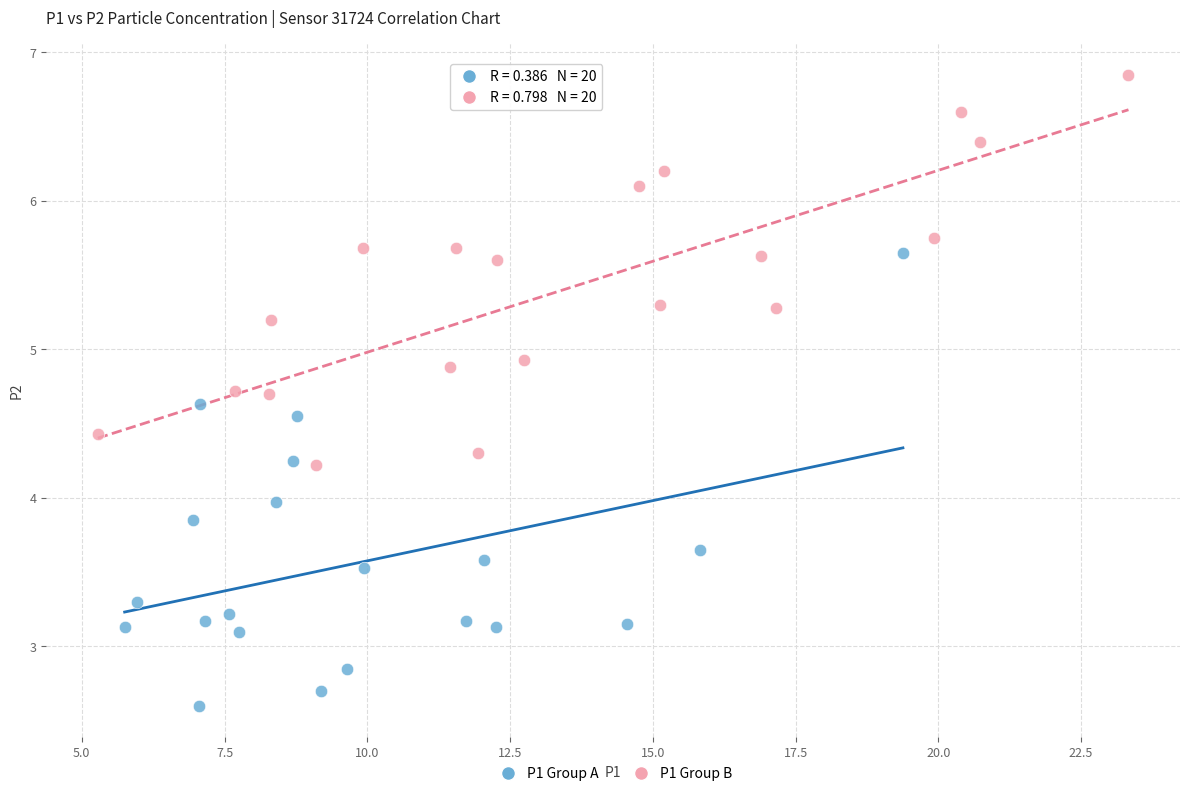

Which series contains the lowest Y value?

P1 Group A